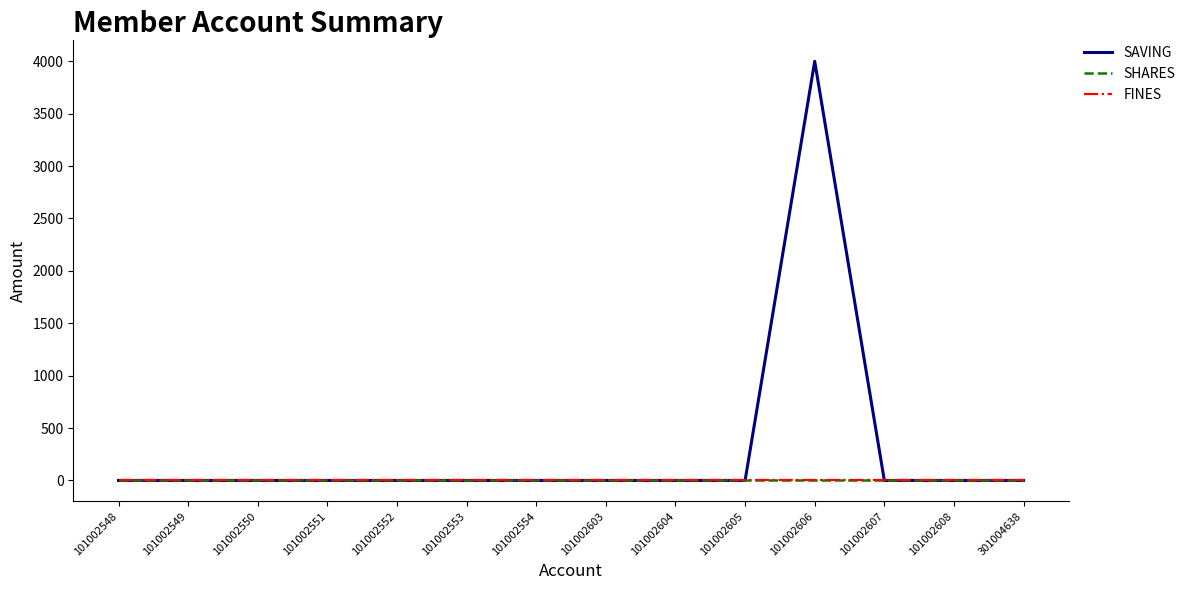

Does the chart display data point markers on the line(s)?

No